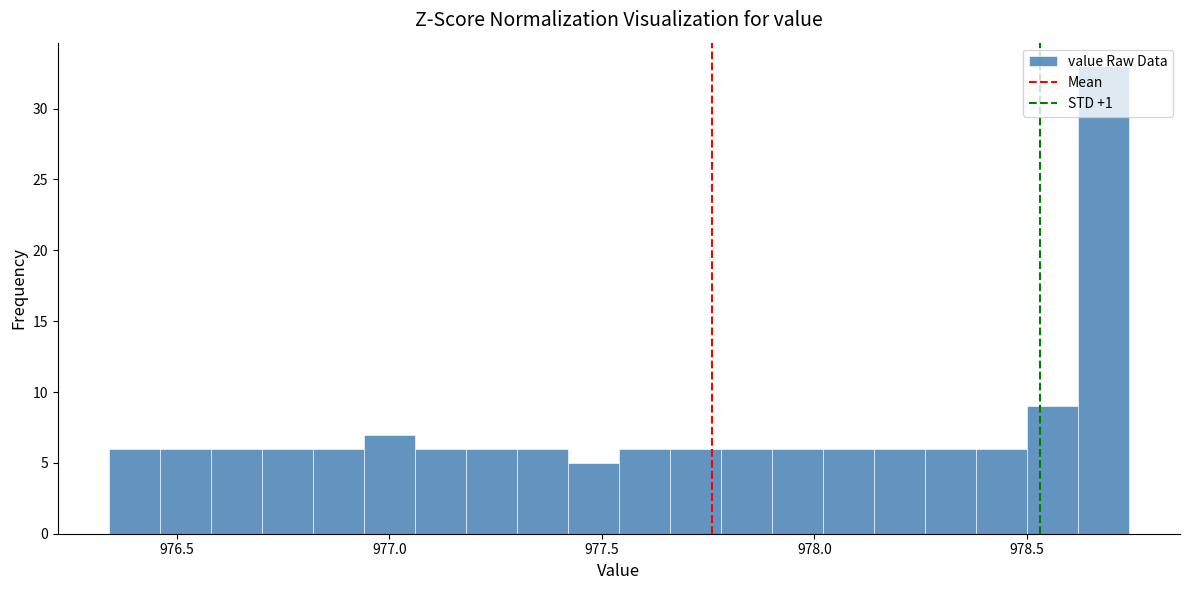

Around what value on the x-axis is the tallest bar? Give the approximate position of its centre, as read against the axis.

978.70